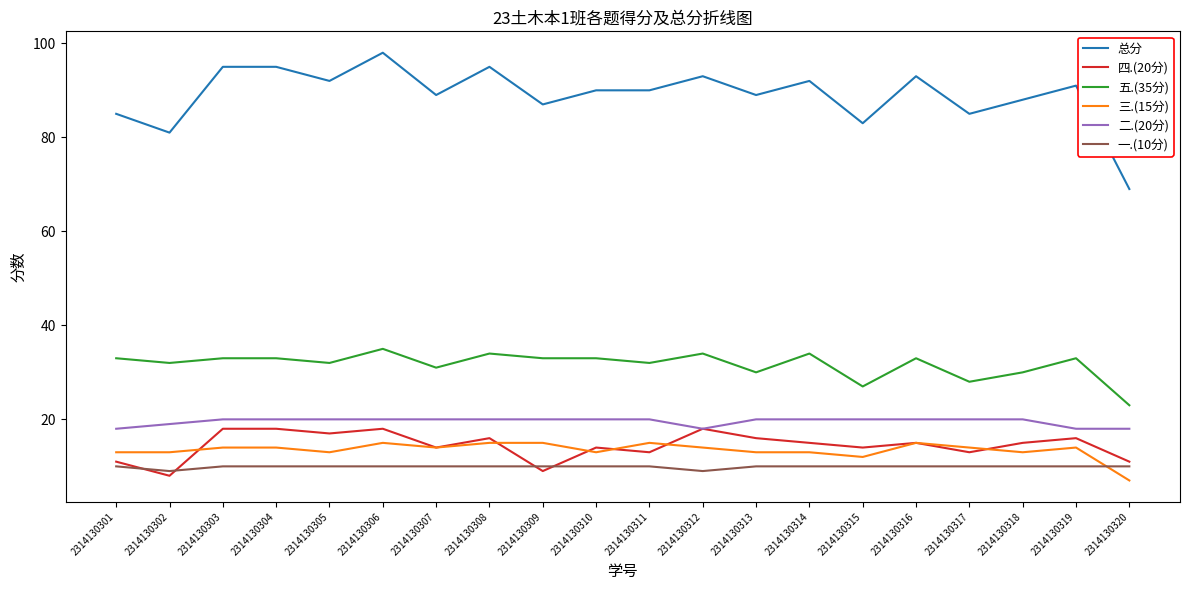

Which series has the widest spread of values?

总分